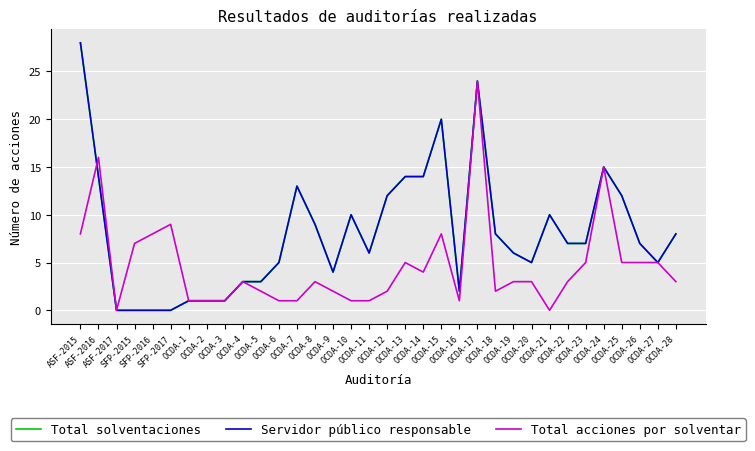

At which category does the chart reach its minimum across all series?

ASF-2017